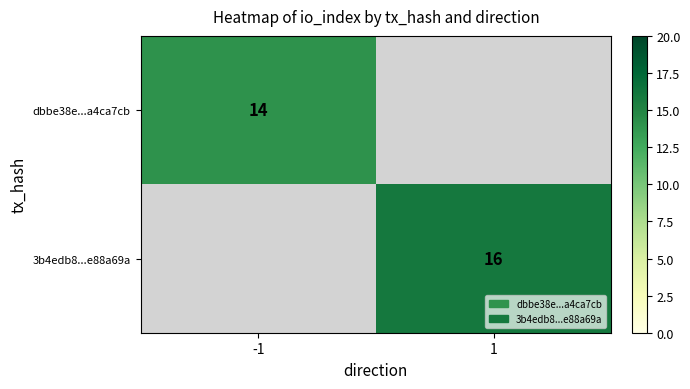

How many distinct data groups are displayed?

2